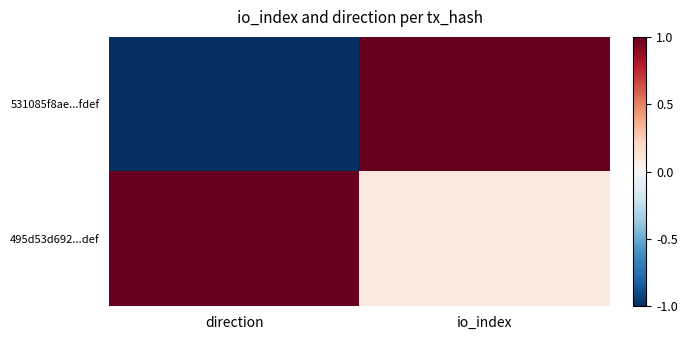

Reading left to right, transcribe all the data shown in this chart.

531085f8ae...fdef: direction=-1.0	io_index=1.0
495d53d692...def: direction=1.0	io_index=0.1